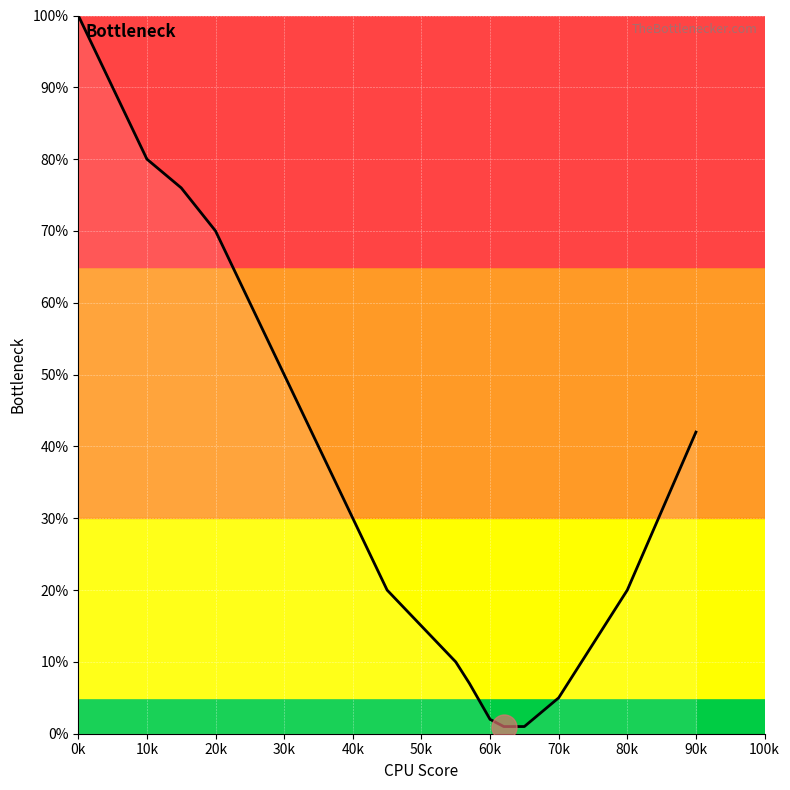

What is the maximum value shown in the chart?

100